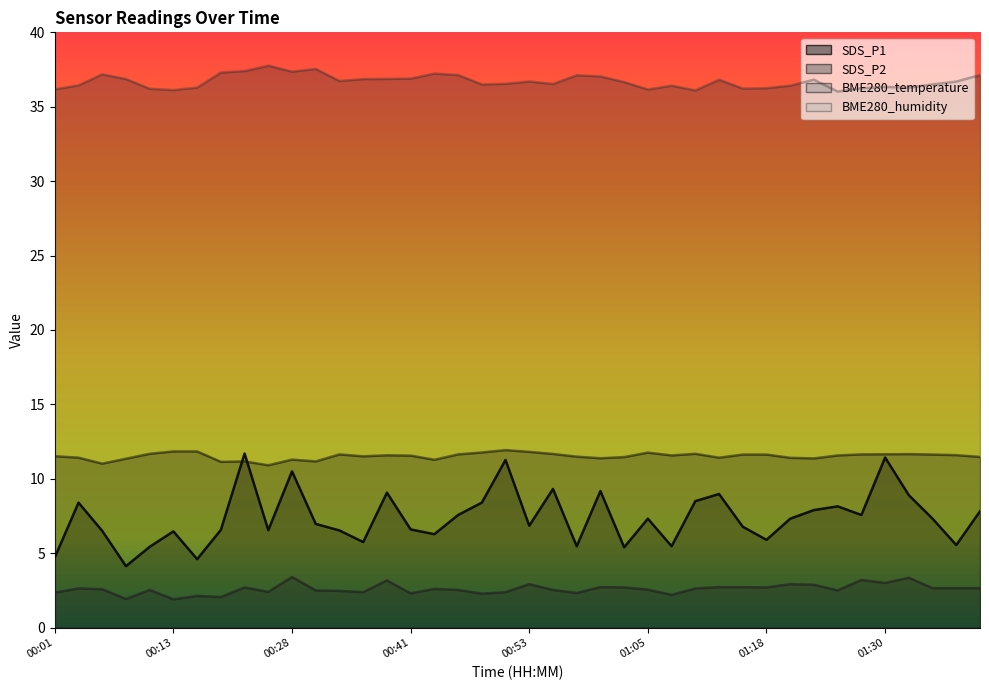

What are all the series names shown in the legend?

SDS_P1, SDS_P2, BME280_temperature, BME280_humidity